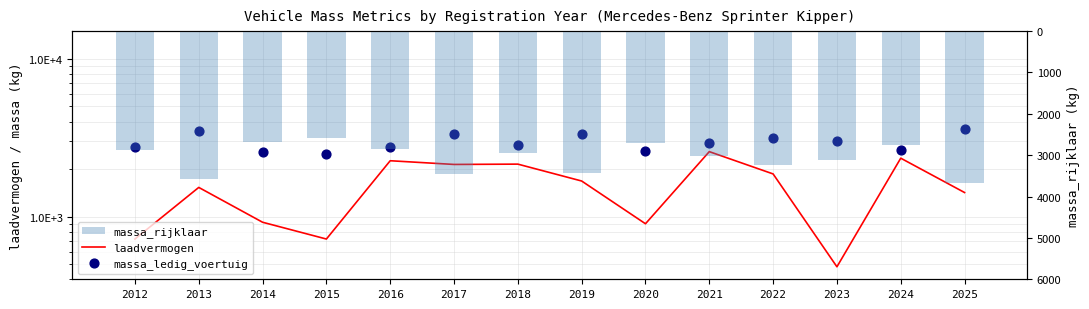

Which series has the largest Y range (max minus min)?

laadvermogen